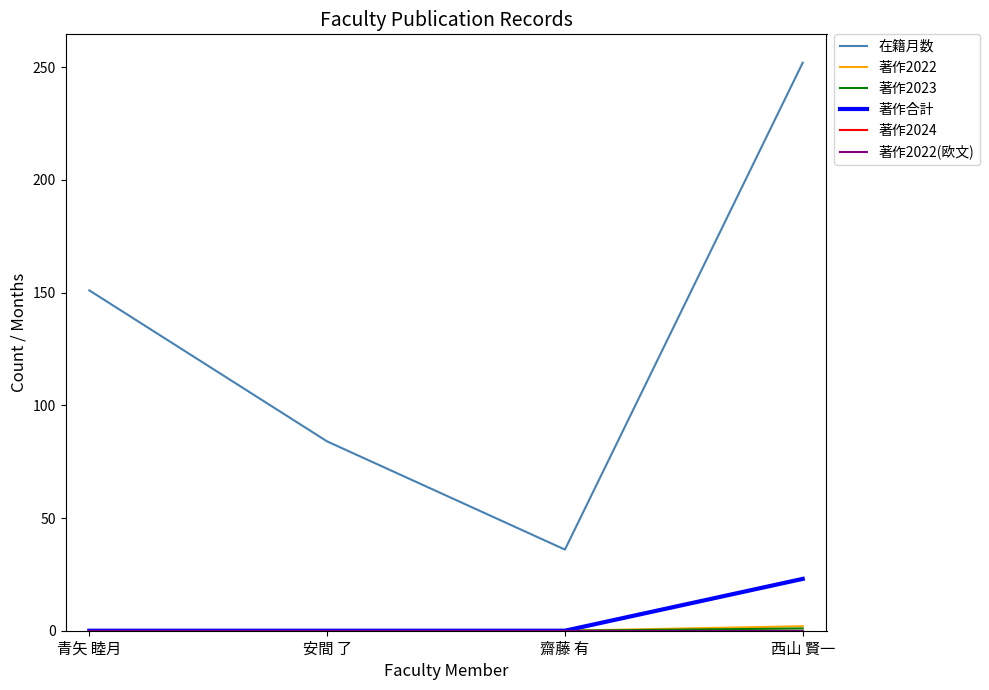

At which label does 在籍月数 first exceed 151?

西山 賢一